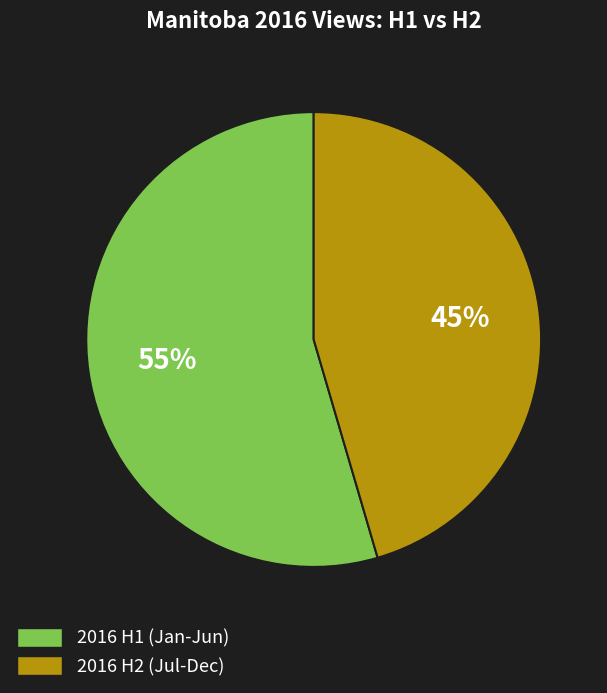

Rank the categories by value from highest to lowest.

2016 H1 (Jan-Jun), 2016 H2 (Jul-Dec)